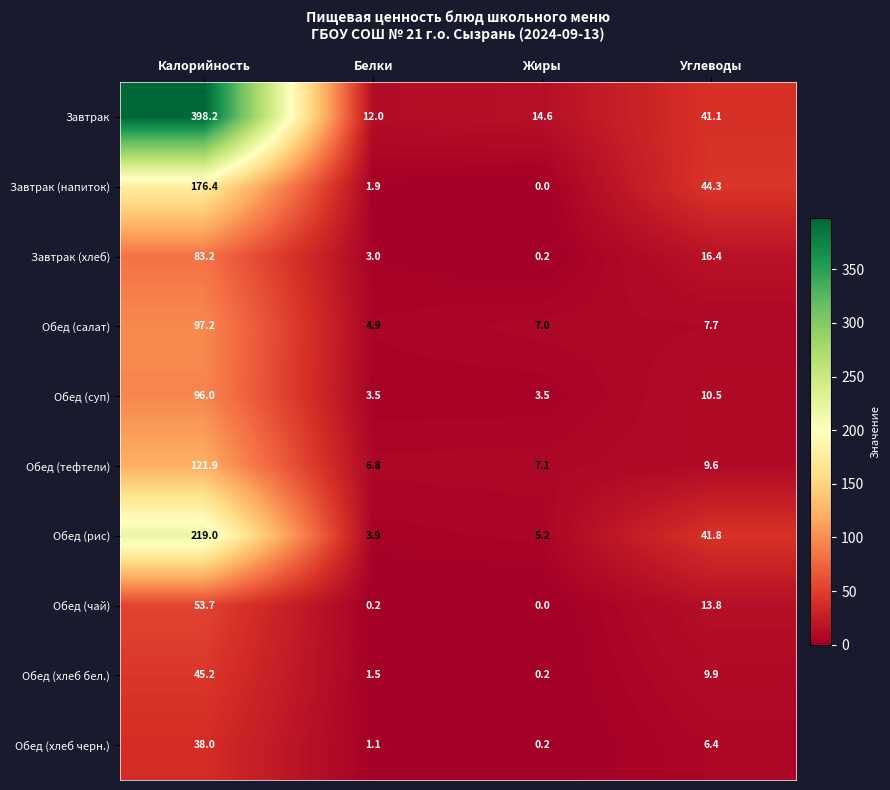

Between Калорийность and Белки, which series saw the biggest shift?

Завтрак